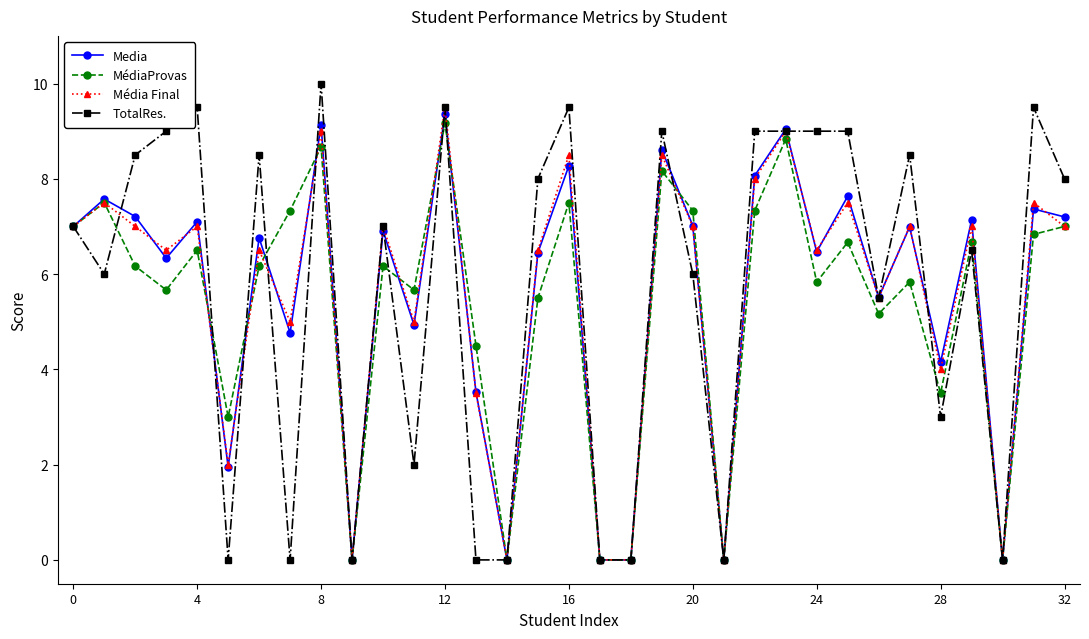

True or false: Media has more than 2 points higher than both neighbors.

True